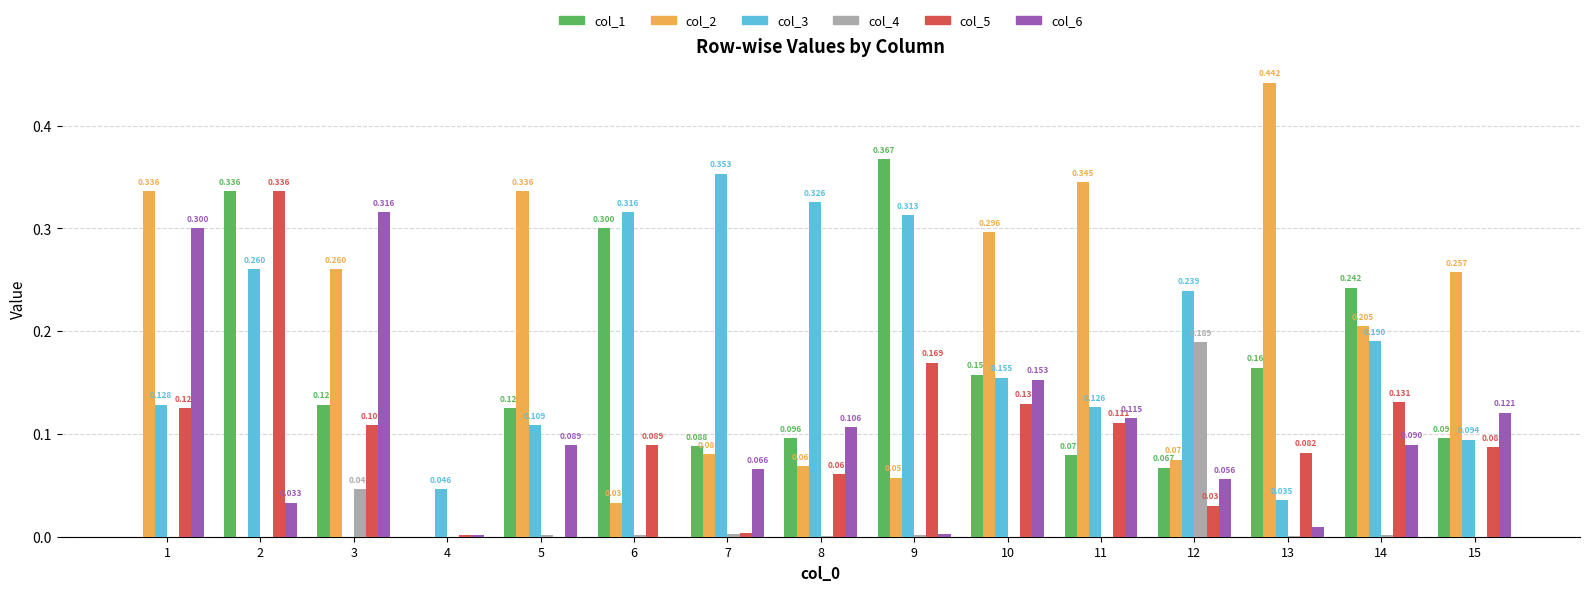

The col_4 series shows 0.0 at 11. True or false?

True